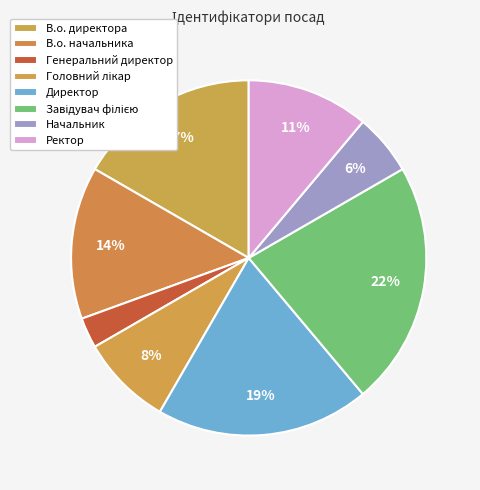

To the nearest percent, what is the average slice percentage?

12%